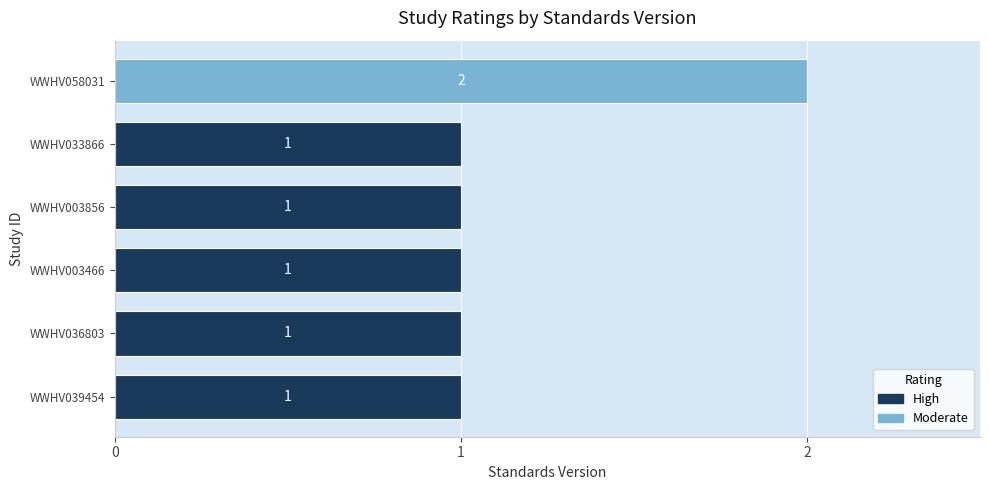

What is the sum of all values?

7